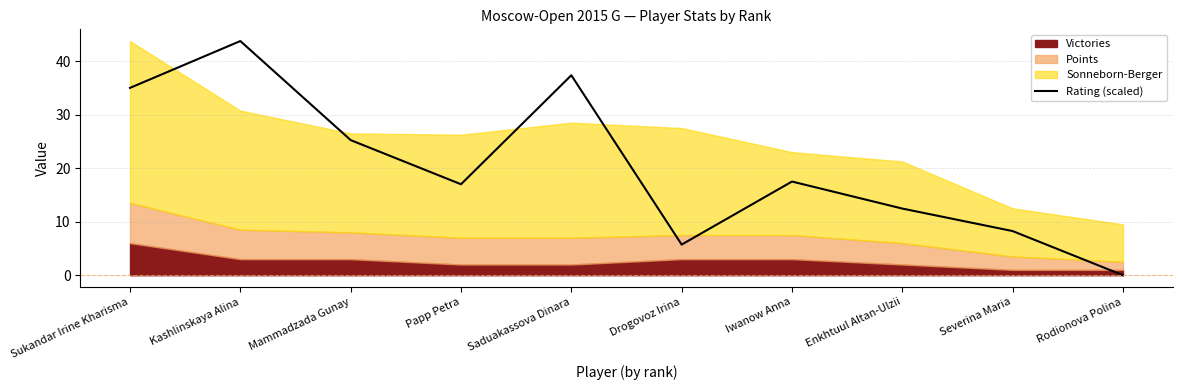

What is the label of the 6th point from the right?

Saduakassova Dinara